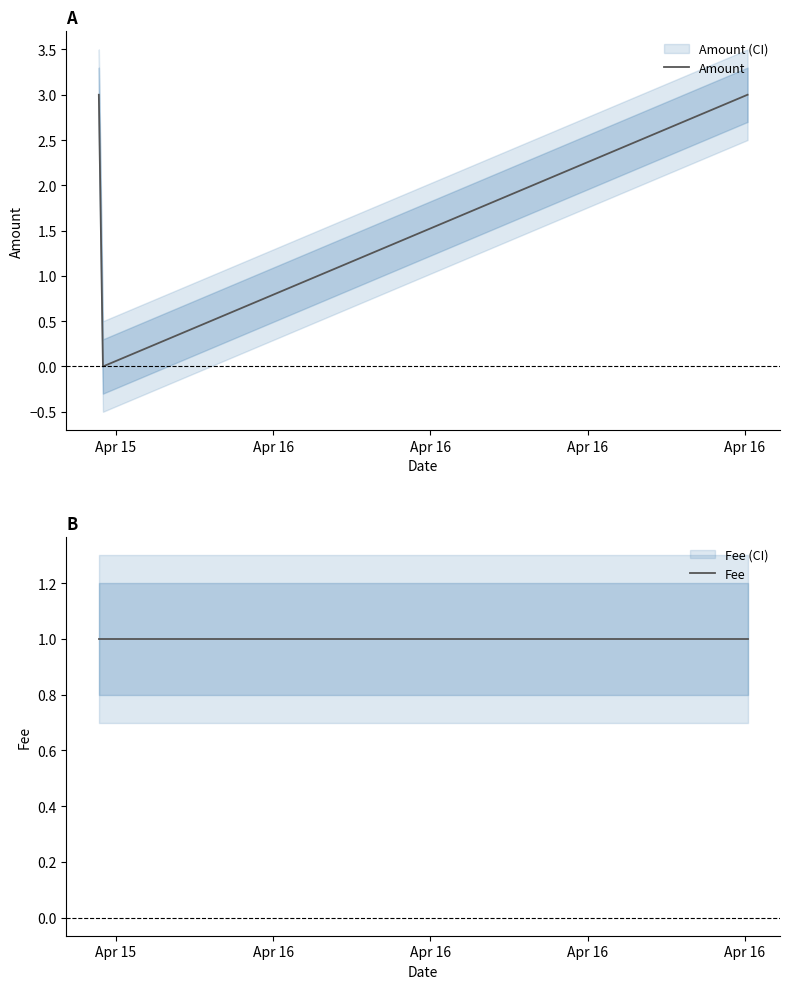

Between Apr 15 and Apr 16, which series saw the biggest shift?

Amount